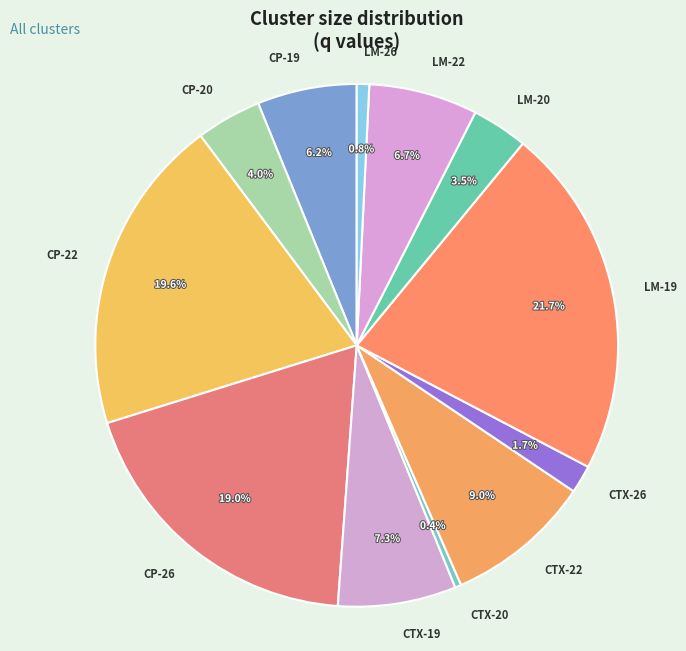

What is the largest slice in the pie chart?

LM-19